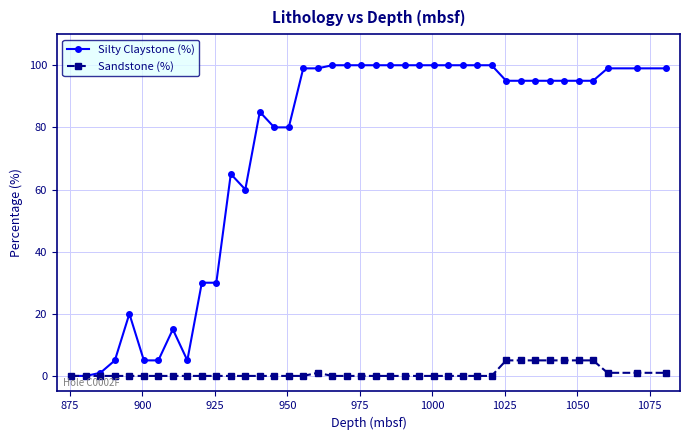

List the series in order of their peak value, highest first.

Silty Claystone (%), Sandstone (%)